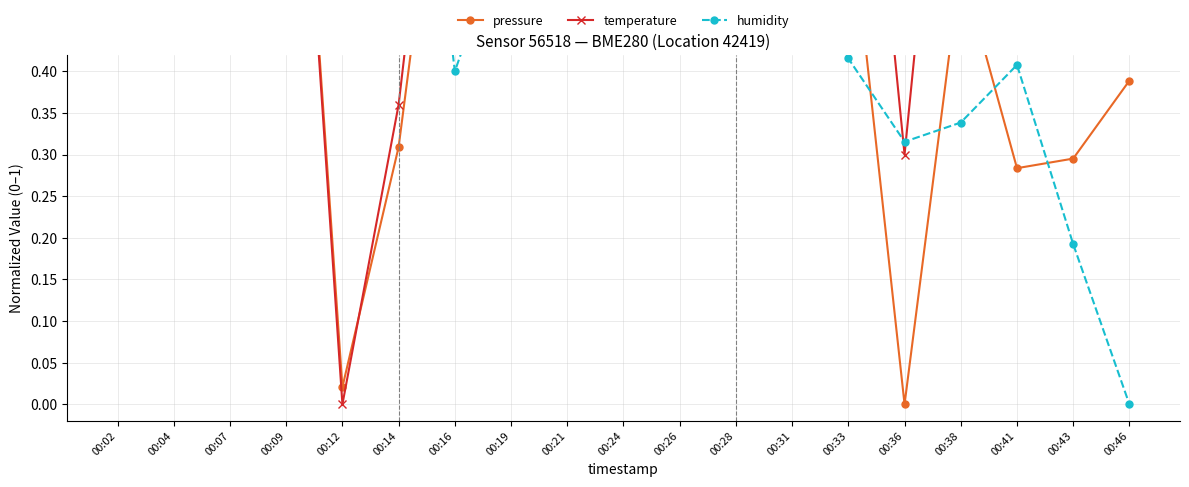

Reading right to left, what are all the values shown in this chart?

pressure: 0.4	0.3	0.3	0.5	0.0	0.6	0.5	0.5	0.6	0.8	0.8	0.7	0.8	0.3	0.0	1.0	0.8	1.0	1.0
temperature: 1.0	0.8	0.8	1.0	0.3	1.0	1.0	0.9	0.9	1.0	1.0	0.9	0.9	0.4	0.0	1.0	0.8	1.0	1.0
humidity: 0.0	0.2	0.4	0.3	0.3	0.4	0.5	0.5	0.7	0.6	0.5	0.6	0.4	1.0	0.6	0.5	0.8	1.0	1.0